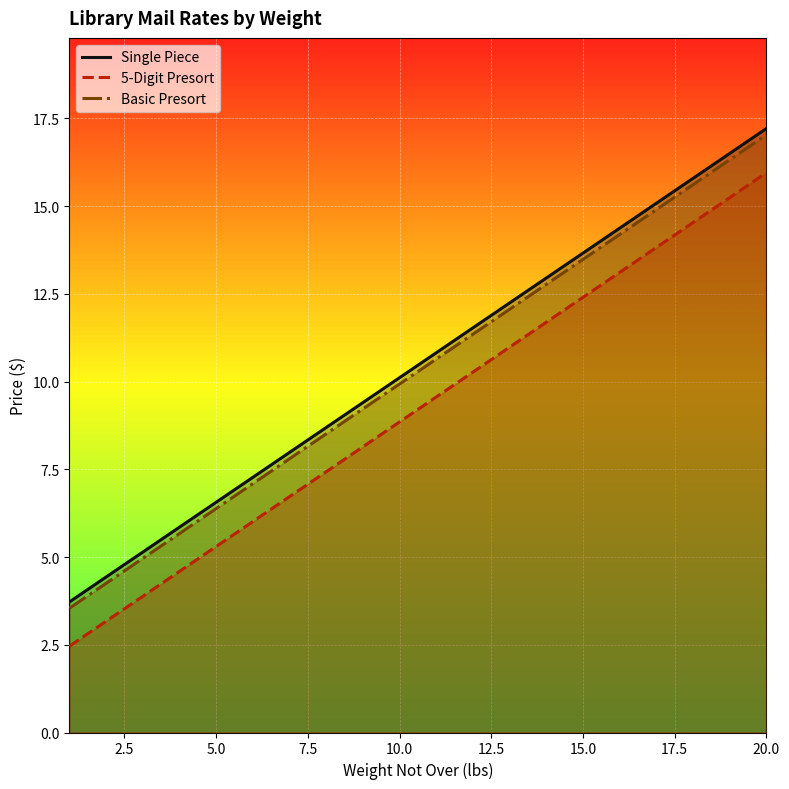

What is the spread (max minus min) of values at 5.0?

1.3